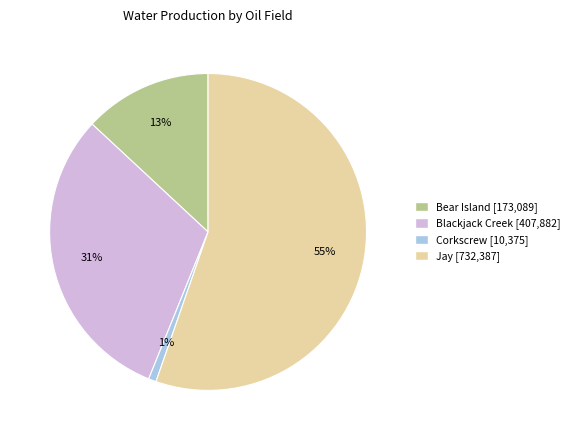

Count the number of slices in the pie.

4